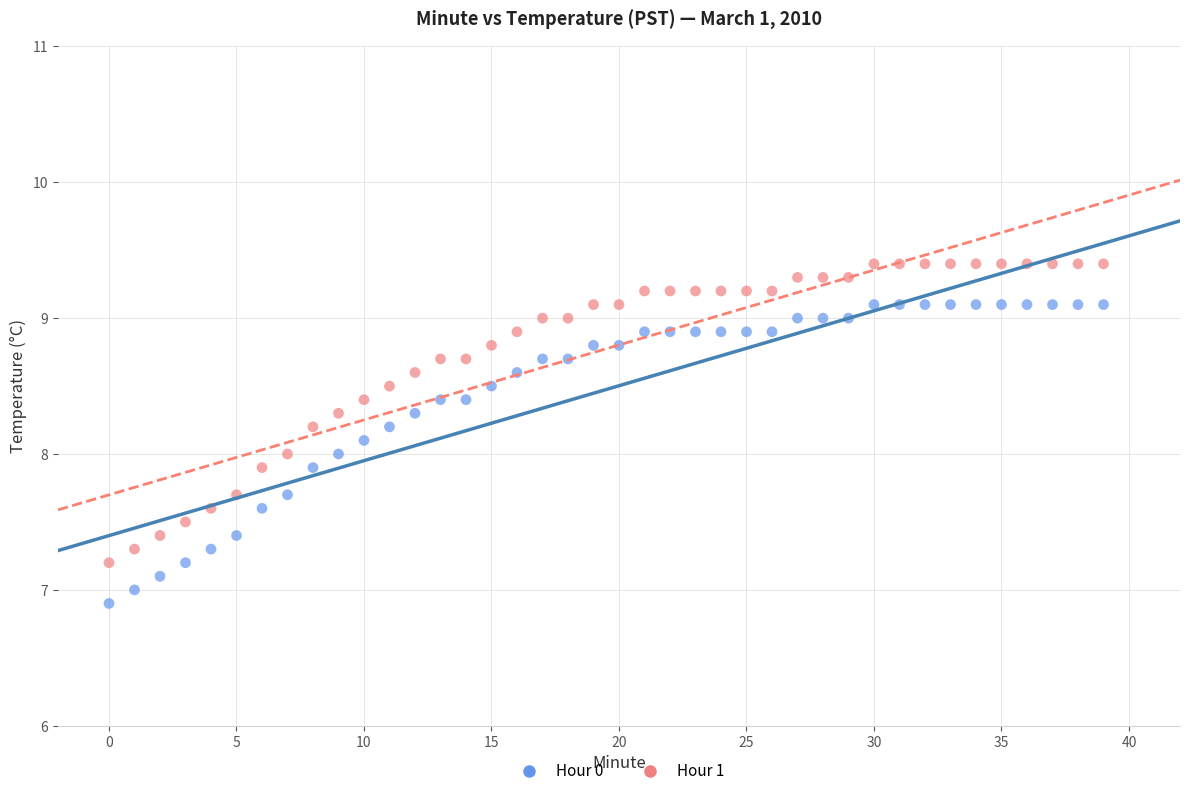

Which series reaches the maximum Y coordinate?

Hour 1